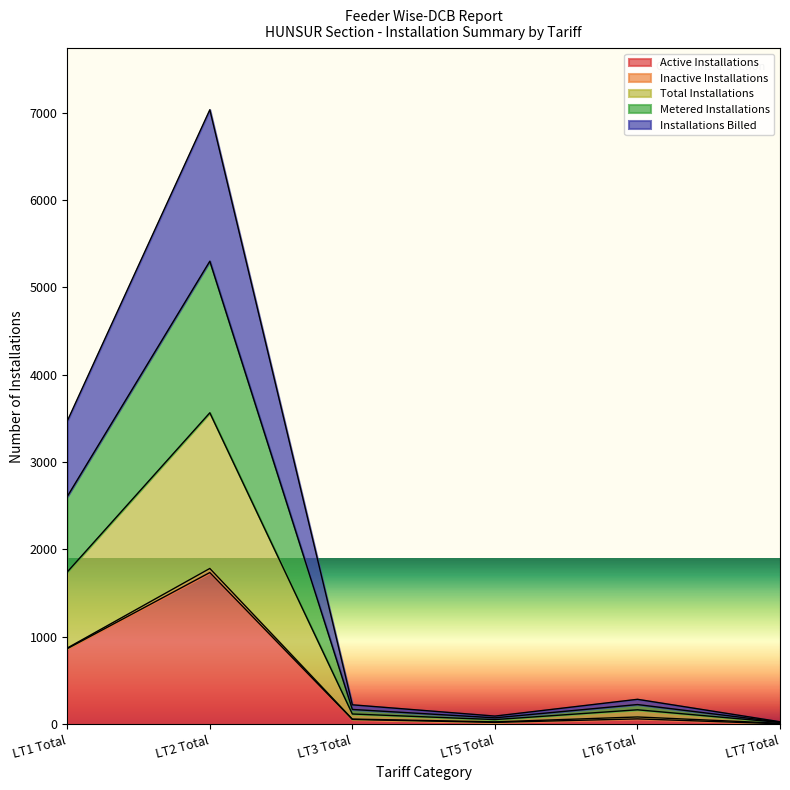

Is it true that Active Installations equals 53 at LT3 Total?

True